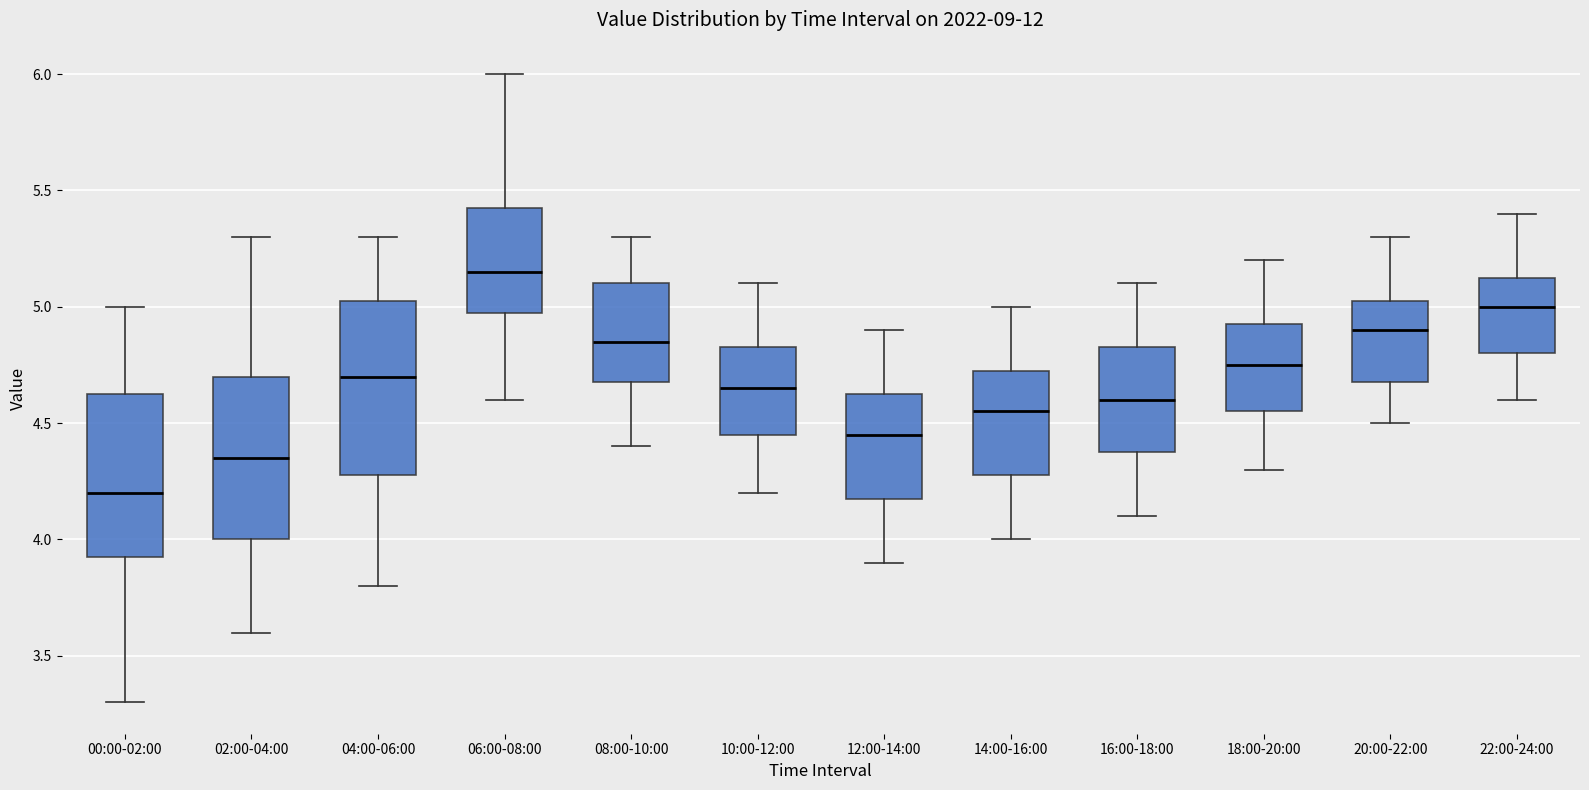

Reading left to right, read every box against the y-axis: the position of its median line, the range the box covers, and the ends of its whiskers. The values are not printed on the chart, so give them approximately, as read against the axis.

00:00-02:00: median 4.20, box 3.95 to 4.65, whiskers 3.30 to 5.00
02:00-04:00: median 4.35, box 4.00 to 4.70, whiskers 3.60 to 5.30
04:00-06:00: median 4.70, box 4.30 to 5.05, whiskers 3.80 to 5.30
06:00-08:00: median 5.15, box 5.00 to 5.45, whiskers 4.60 to 6.00
08:00-10:00: median 4.85, box 4.70 to 5.10, whiskers 4.40 to 5.30
10:00-12:00: median 4.65, box 4.45 to 4.85, whiskers 4.20 to 5.10
12:00-14:00: median 4.45, box 4.20 to 4.65, whiskers 3.90 to 4.90
14:00-16:00: median 4.55, box 4.30 to 4.75, whiskers 4.00 to 5.00
16:00-18:00: median 4.60, box 4.40 to 4.85, whiskers 4.10 to 5.10
18:00-20:00: median 4.75, box 4.55 to 4.95, whiskers 4.30 to 5.20
20:00-22:00: median 4.90, box 4.70 to 5.05, whiskers 4.50 to 5.30
22:00-24:00: median 5.00, box 4.80 to 5.15, whiskers 4.60 to 5.40